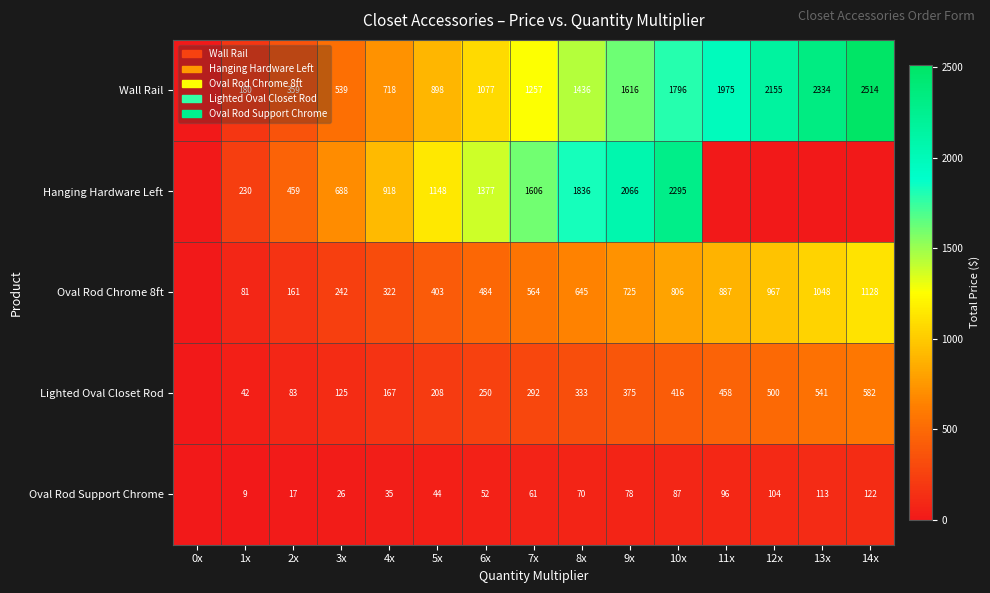

What is the sum of the Lighted Oval Closet Rod values at 6x and 1x?

292